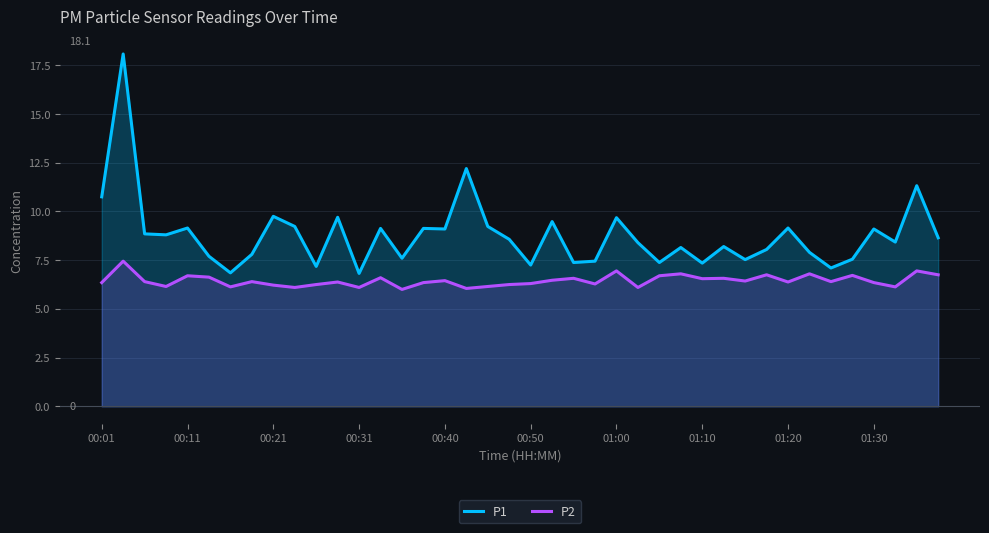

True or false: P1 and P2 cross at least once.

False